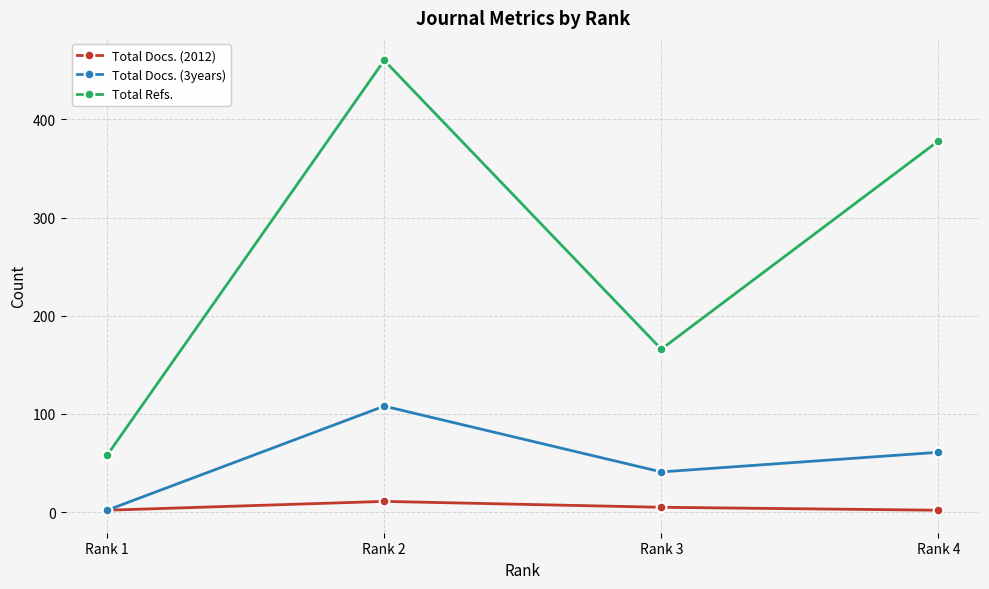

How many data points in Total Docs. (2012) are less than 5?

2